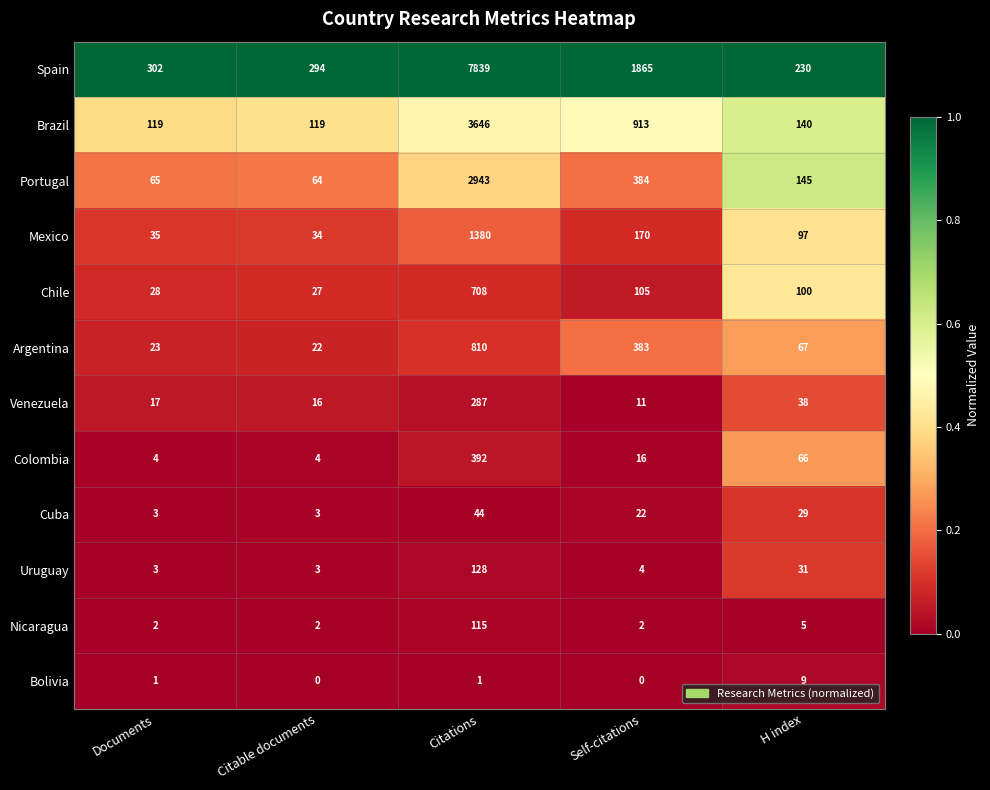

At H index, list the series in order from smallest to largest.

Nicaragua, Bolivia, Cuba, Uruguay, Venezuela, Colombia, Argentina, Mexico, Chile, Brazil, Portugal, Spain